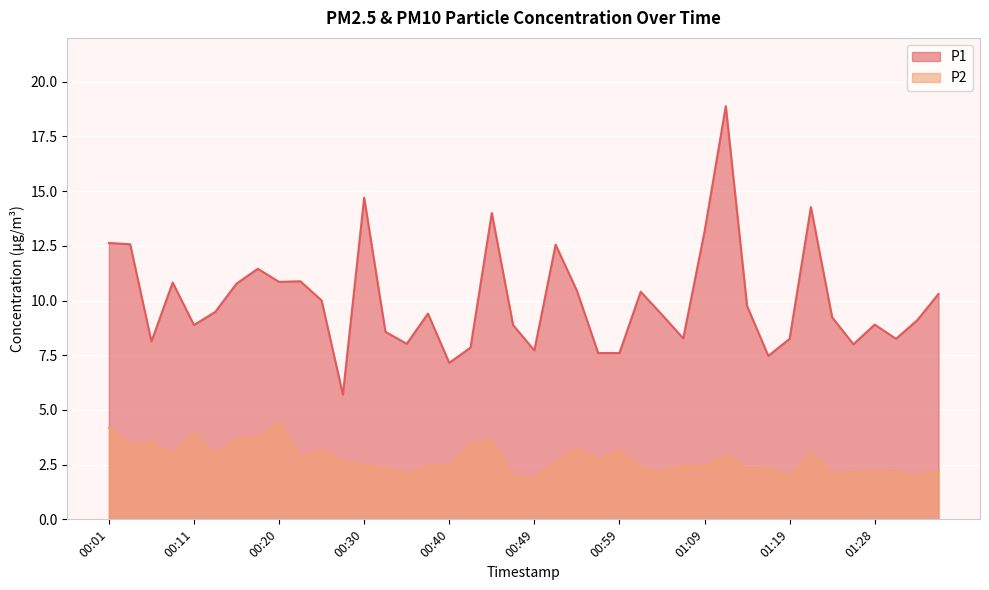

Between 00:47 and 01:09, which is larger?

01:09